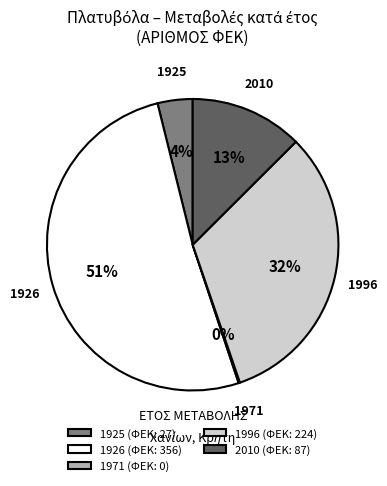

Which category has the biggest portion of the pie?

1926